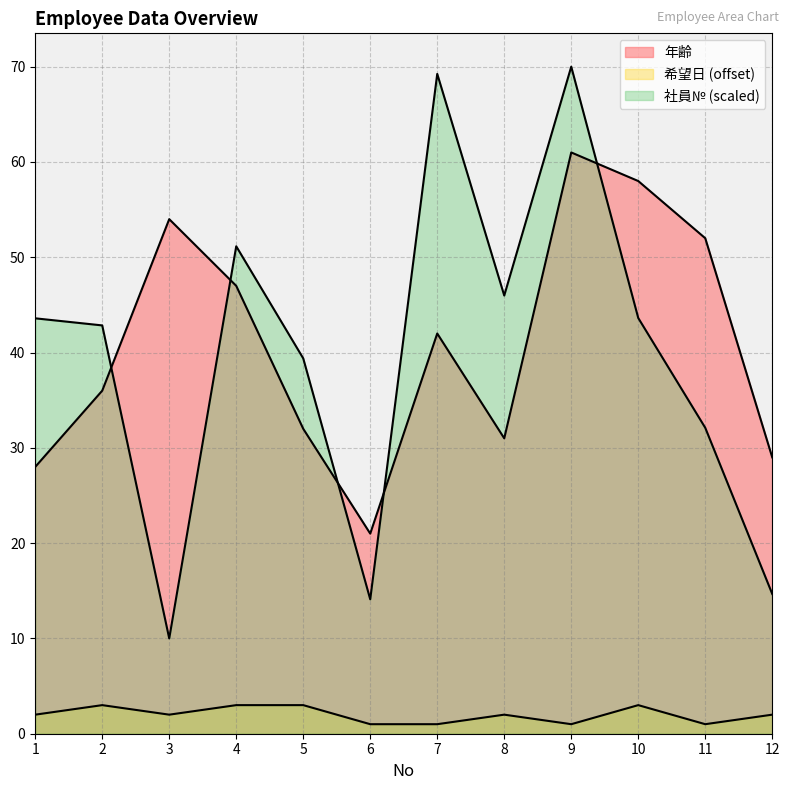

Where do 年齢 and 社員№ first cross each other?

2 and 3